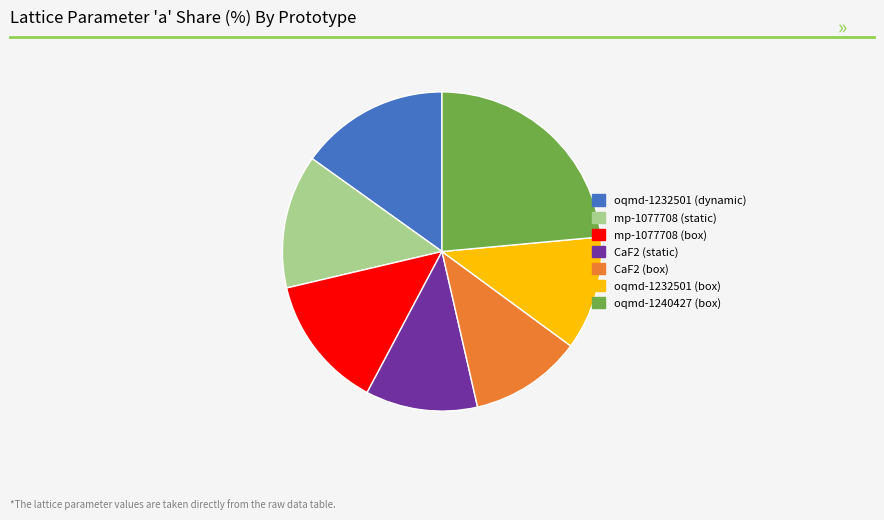

Do mp-1077708 (box) and CaF2 (static) together represent more than half of the pie?

No